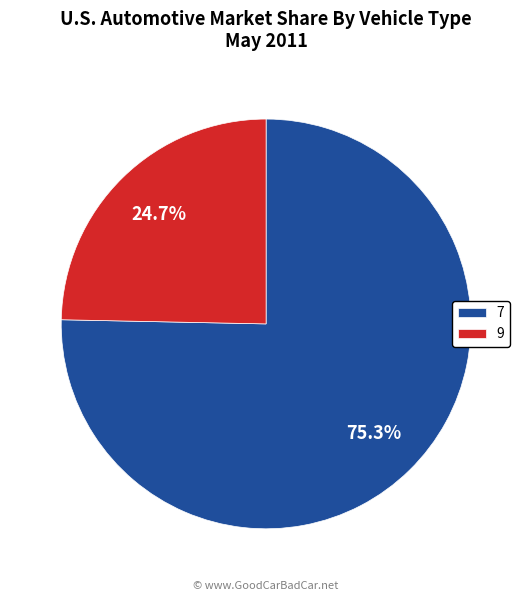

Which has a higher value, 9 or 7?

7